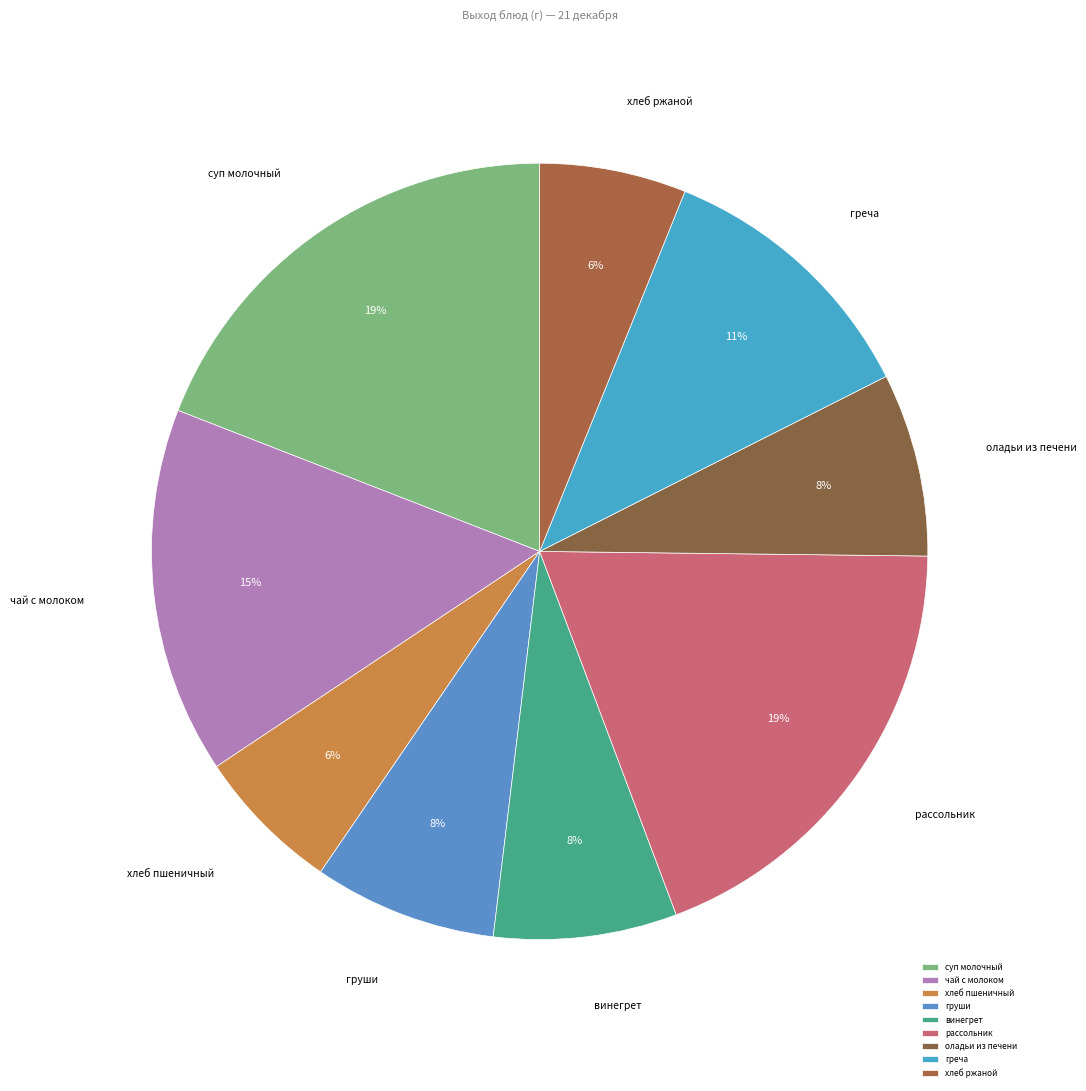

Rank the categories by value from highest to lowest.

суп молочный, рассольник, чай с молоком, греча, груши, винегрет, оладьи из печени, хлеб пшеничный, хлеб ржаной